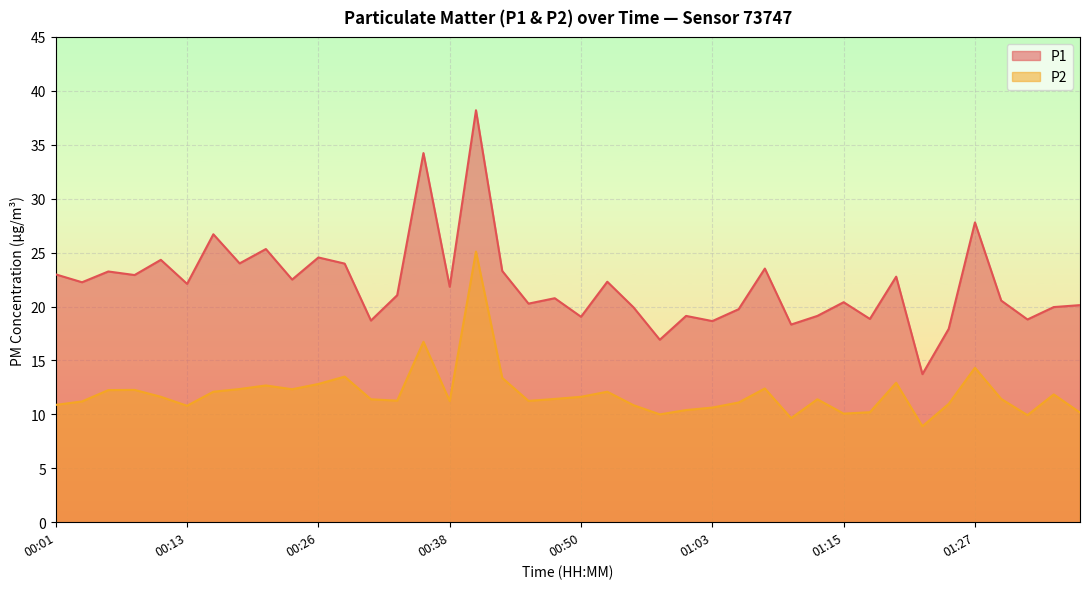

Which series has the widest spread of values?

P1